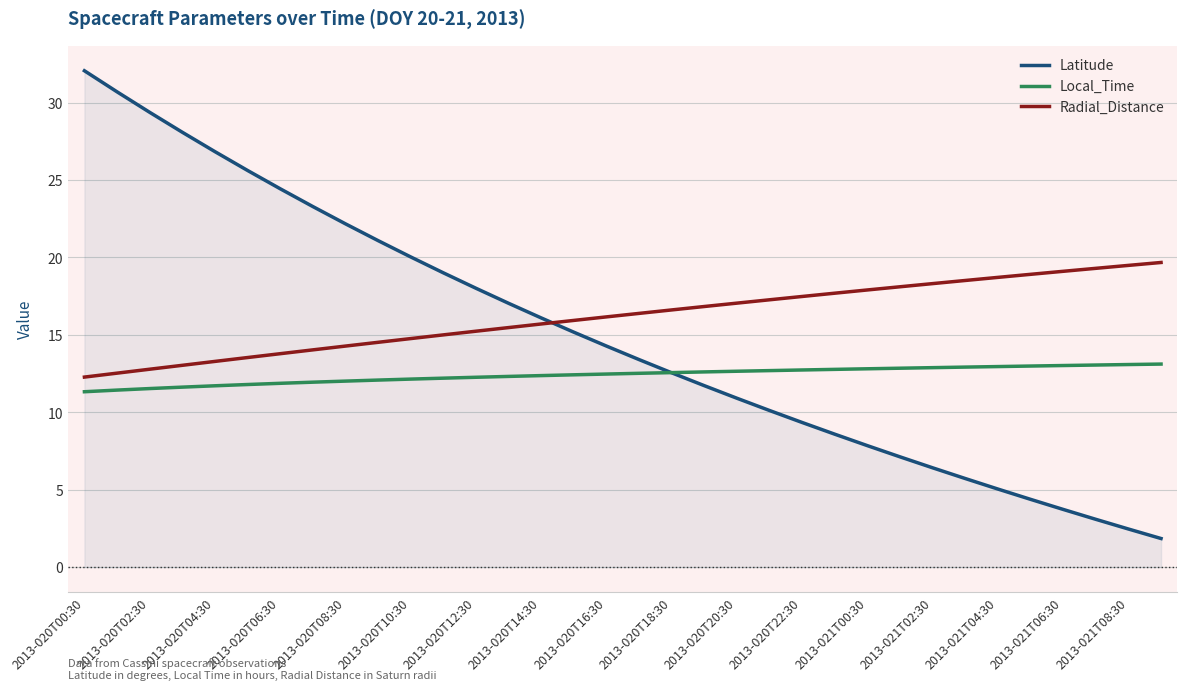

True or false: Local_Time and Radial_Distance intersect in this chart.

False